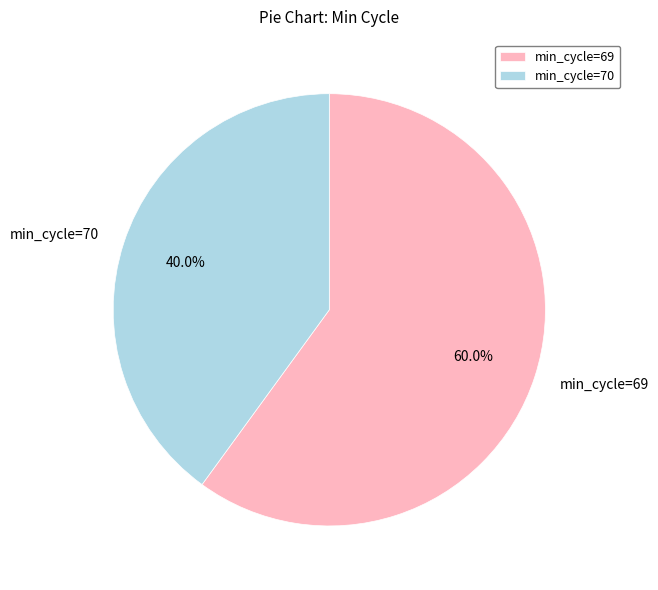

Rank the categories by value from lowest to highest.

min_cycle=70, min_cycle=69